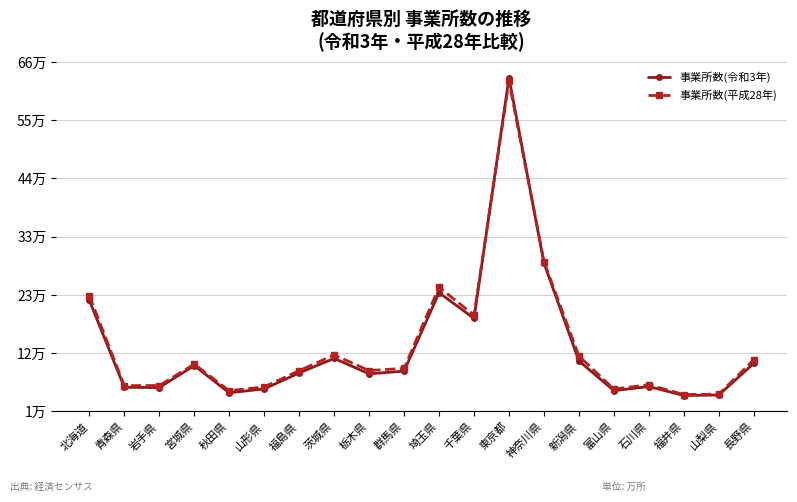

True or false: 事業所数(令和3年) has more than 1 points higher than both neighbors.

True